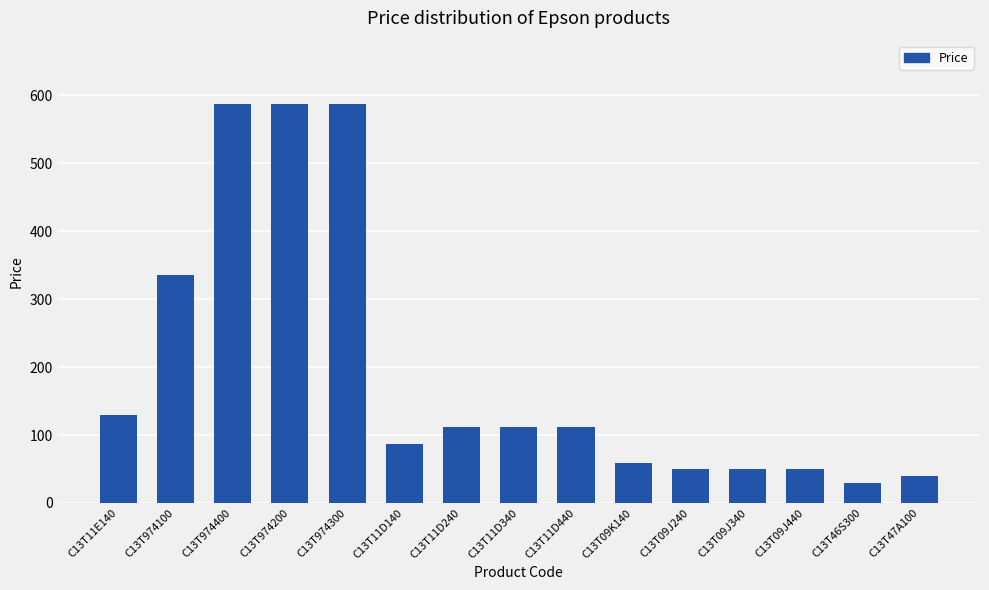

What is the sum of the values at C13T974400 and C13T11E140?

716.5